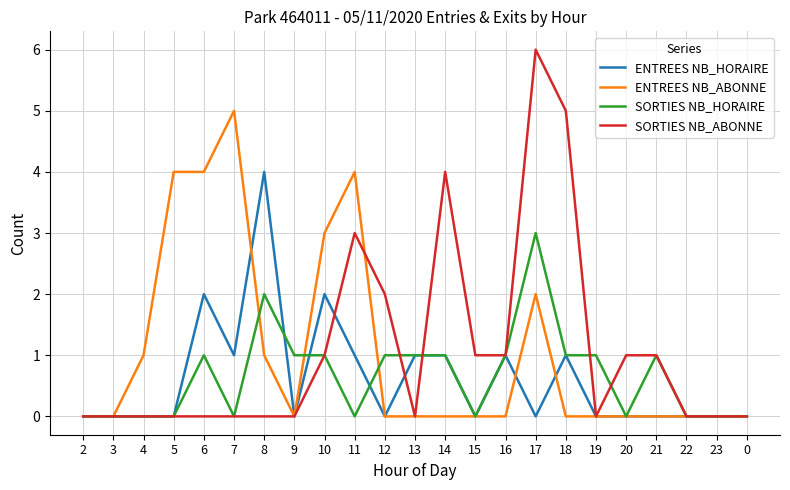

Which category has the highest value across all series?

17